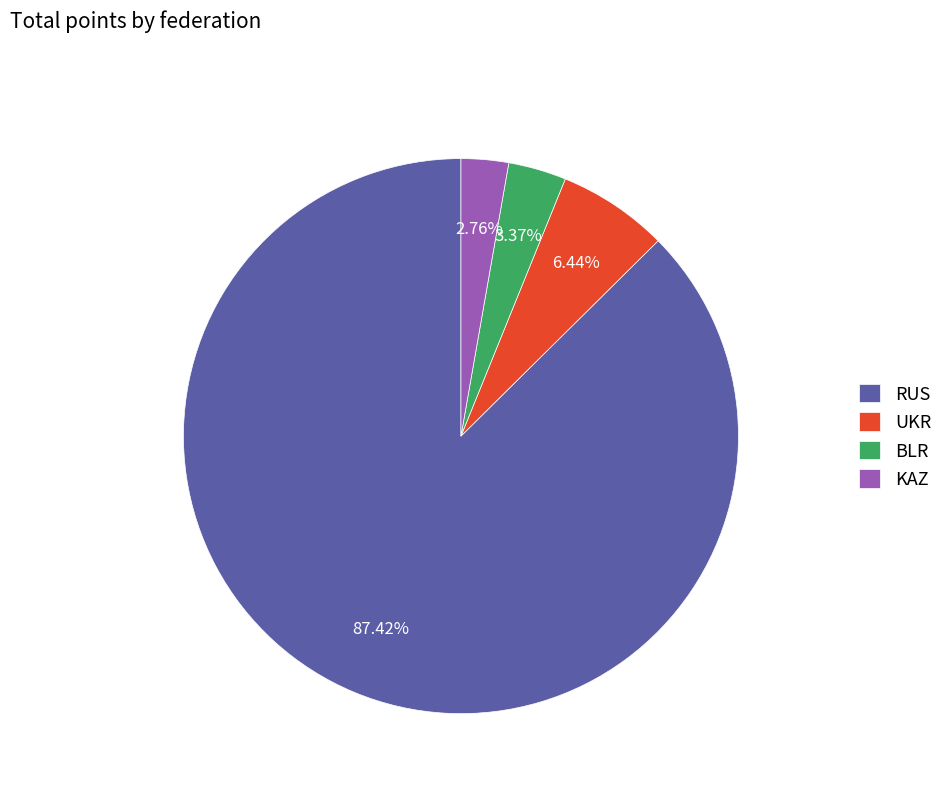

Which slice is the largest?

RUS